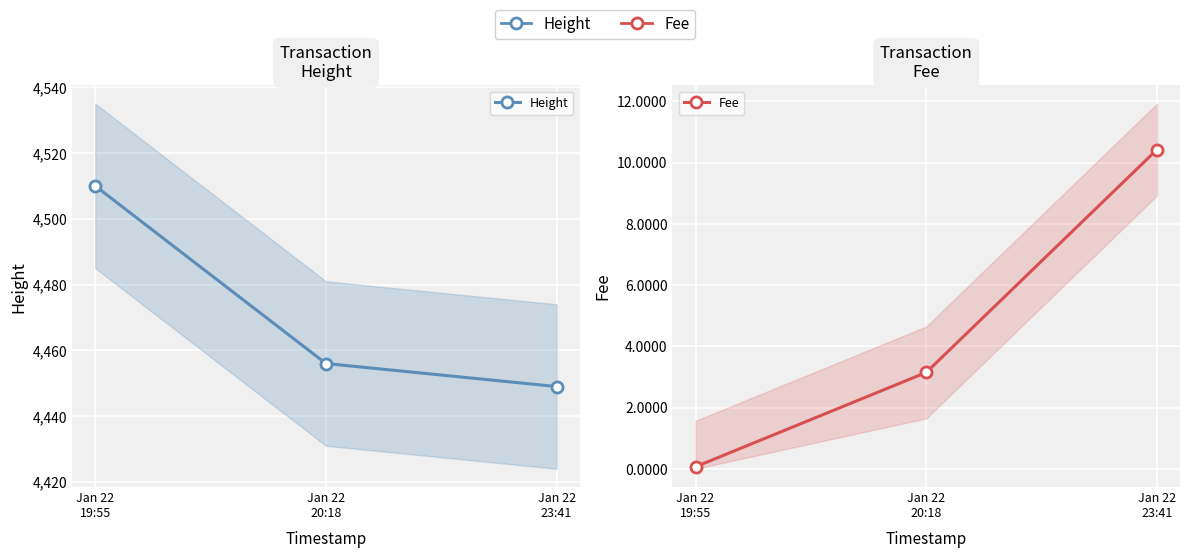

How many lines are shown in the chart?

2